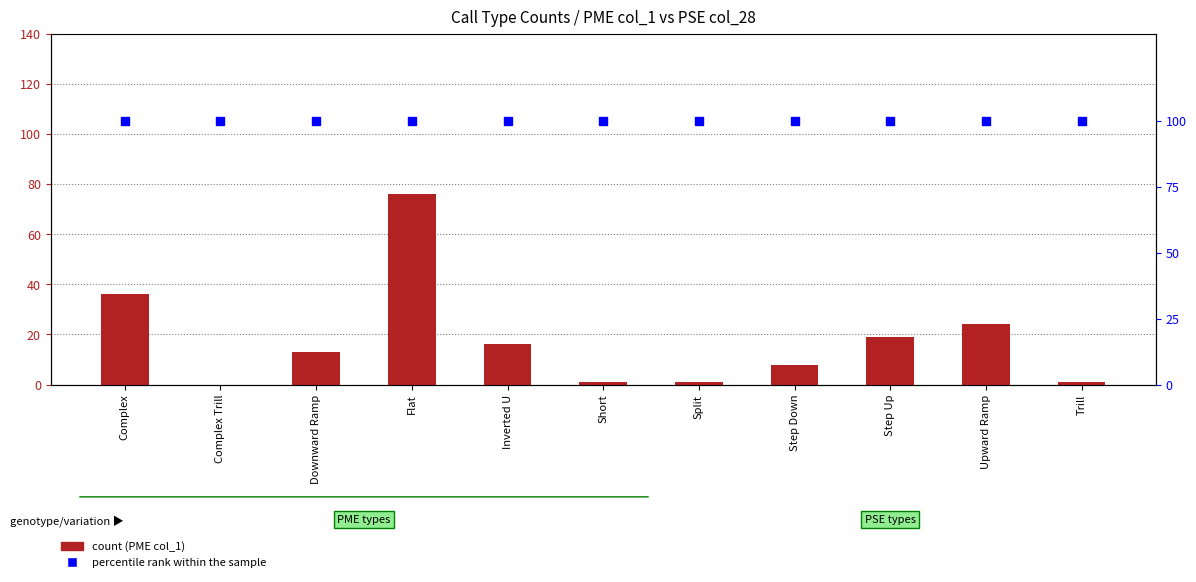

Which series contains the lowest Y value?

count (PME col_1)